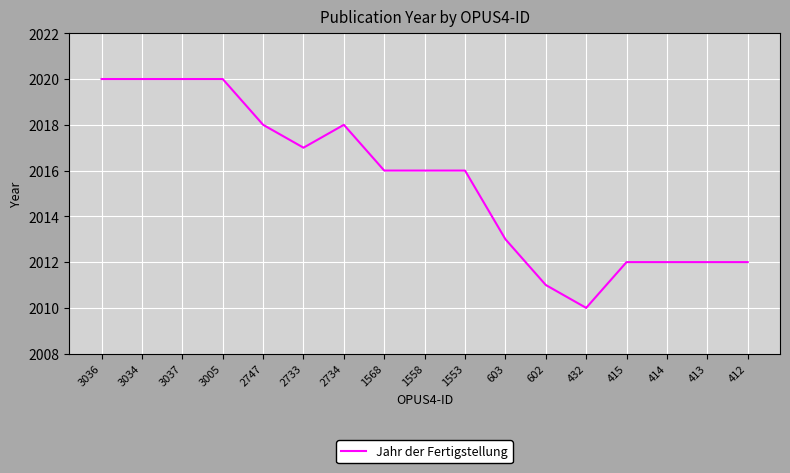

At which category does the chart reach its minimum across all series?

432